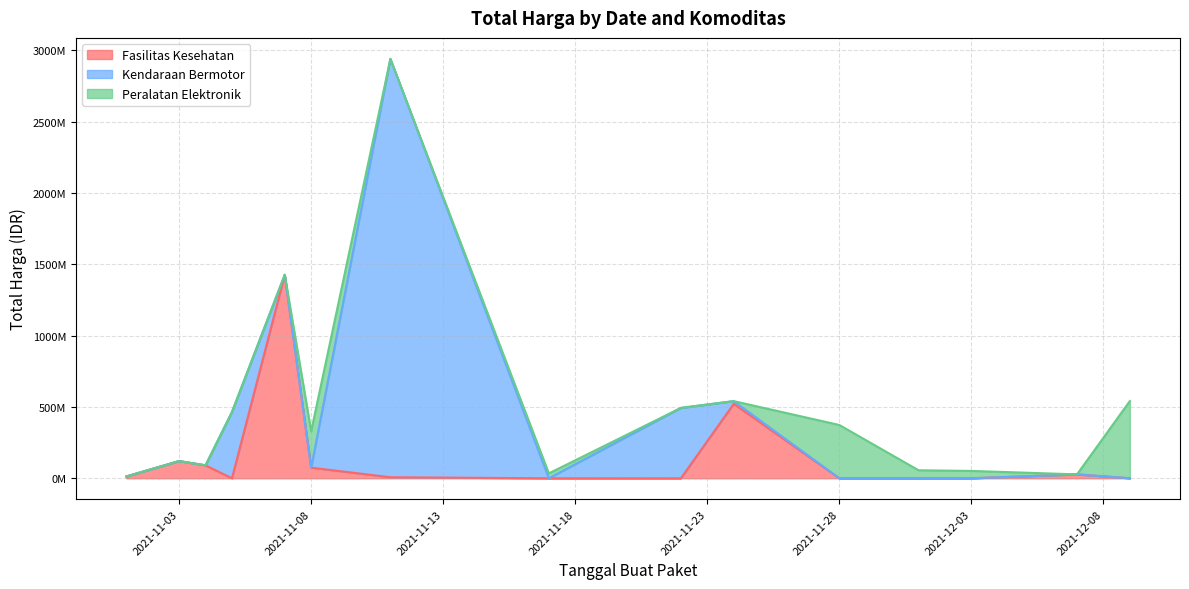

What is the value of the Total Harga (Peralatan Elektronik) point at the 5th from the left?

56152800